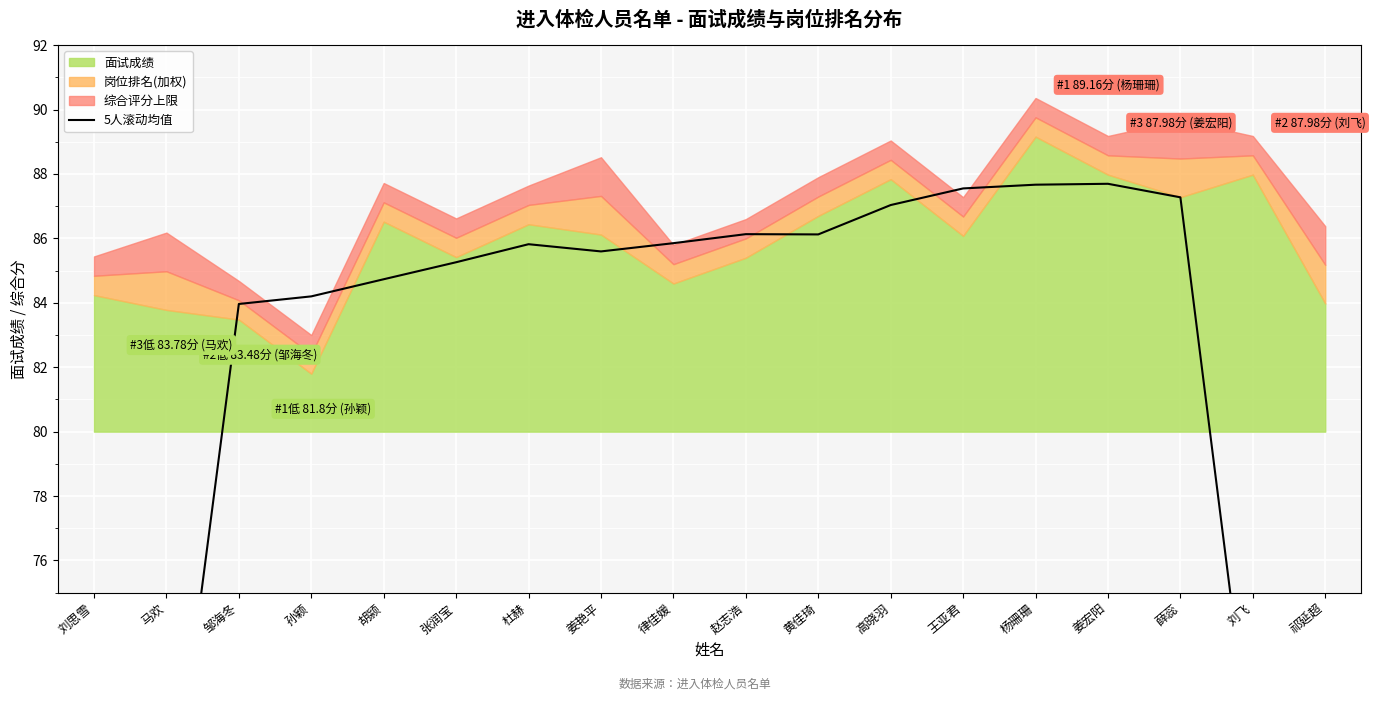

Which label corresponds to the smallest value in the chart?

刘思雪